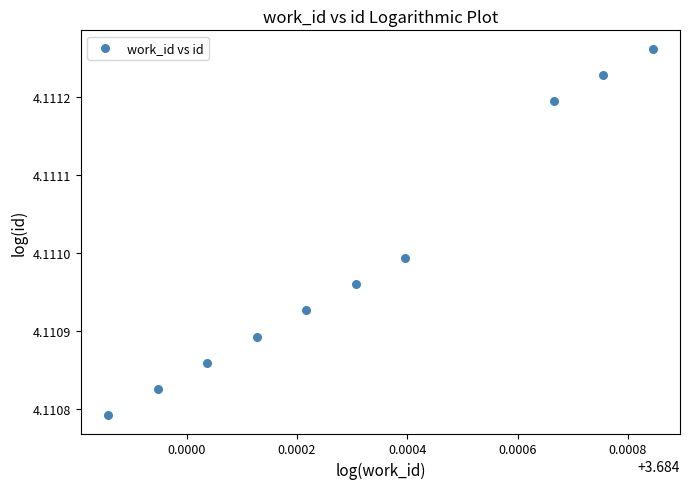

What is the average X value?

3.7